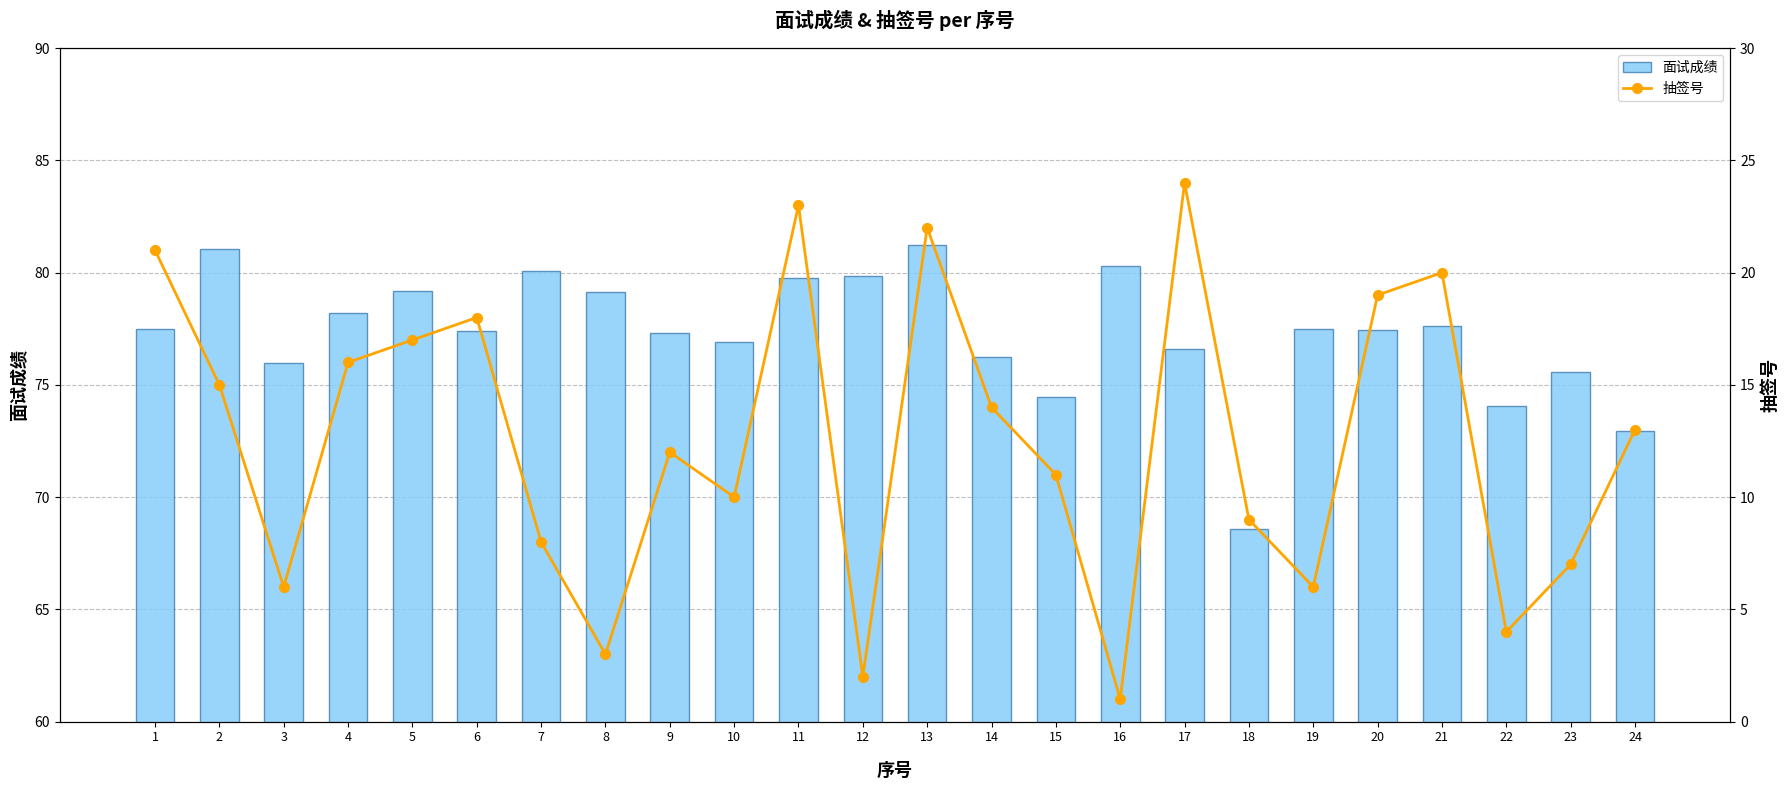

Which series has the largest range (max minus min)?

抽签号